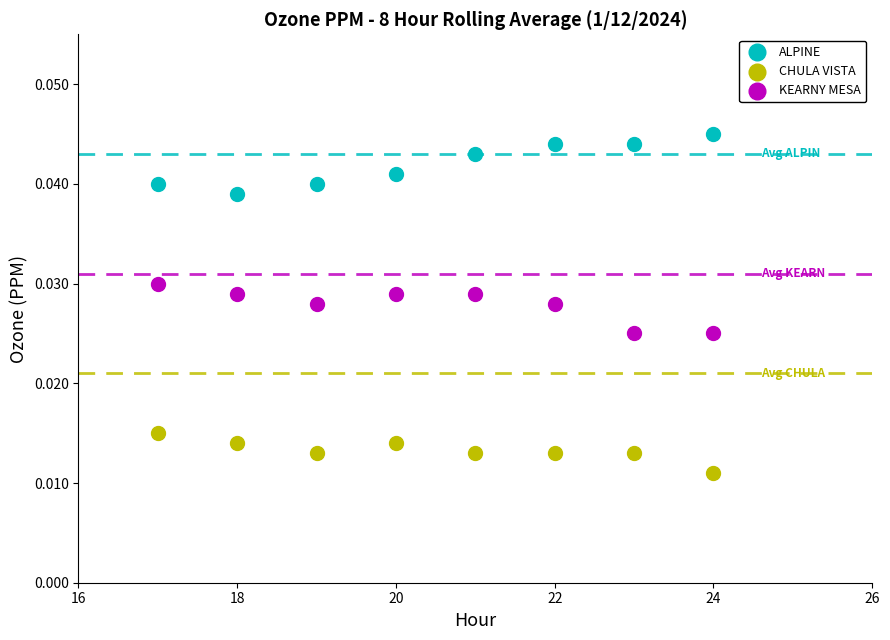

Across all data points, what is the range of X values (max minus min)?

7.0